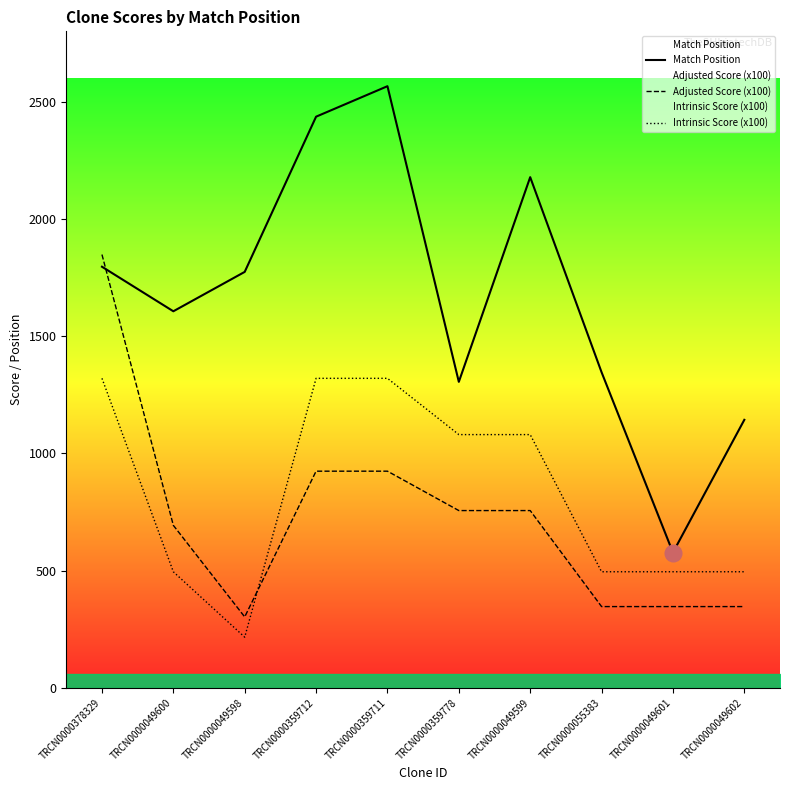

True or false: Intrinsic Score (x100) and Match Position cross at least once.

False